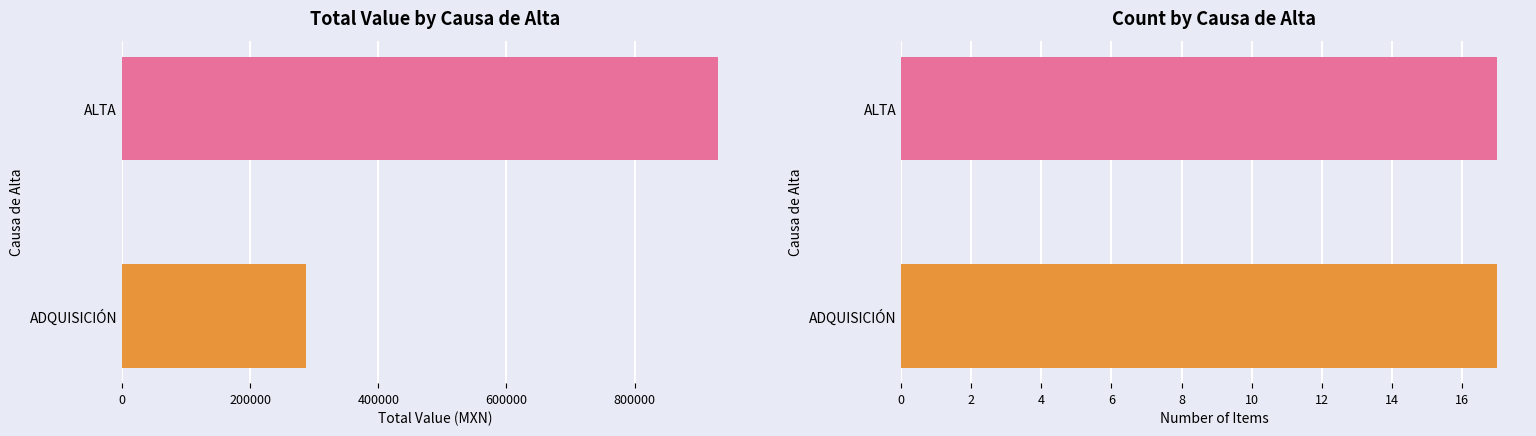

How many data points does each series have?

2